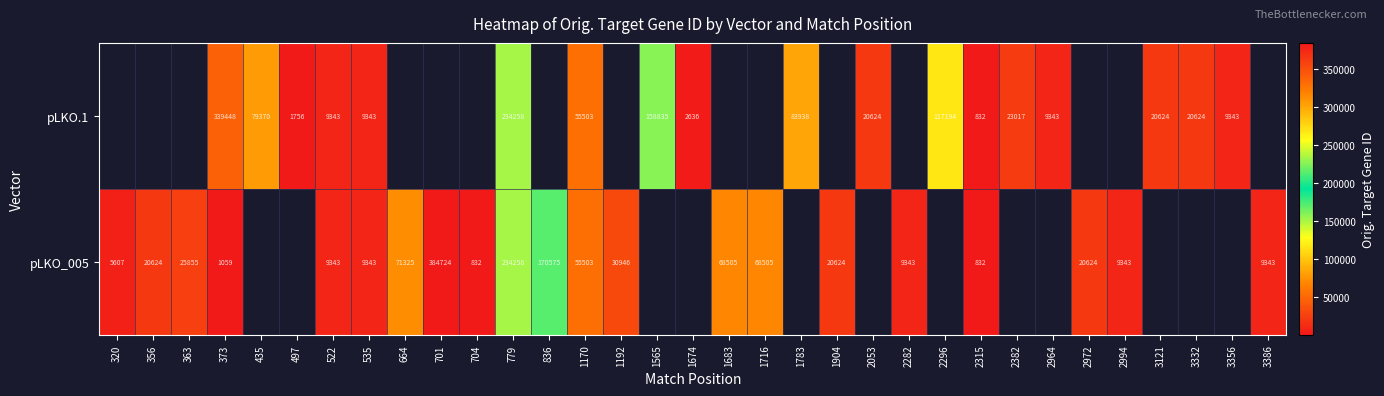

True or false: pLKO.1 has a value of 105010 at 1565.

False